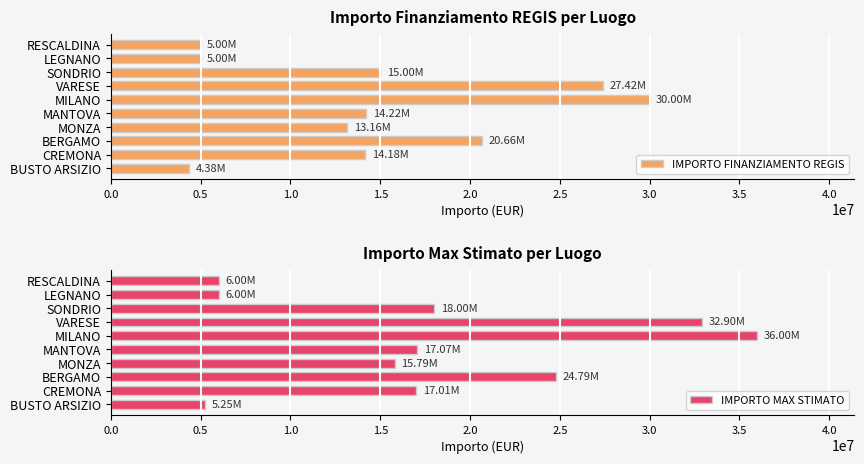

What are all the series names shown in the legend?

IMPORTO FINANZIAMENTO REGIS, IMPORTO MAX STIMATO